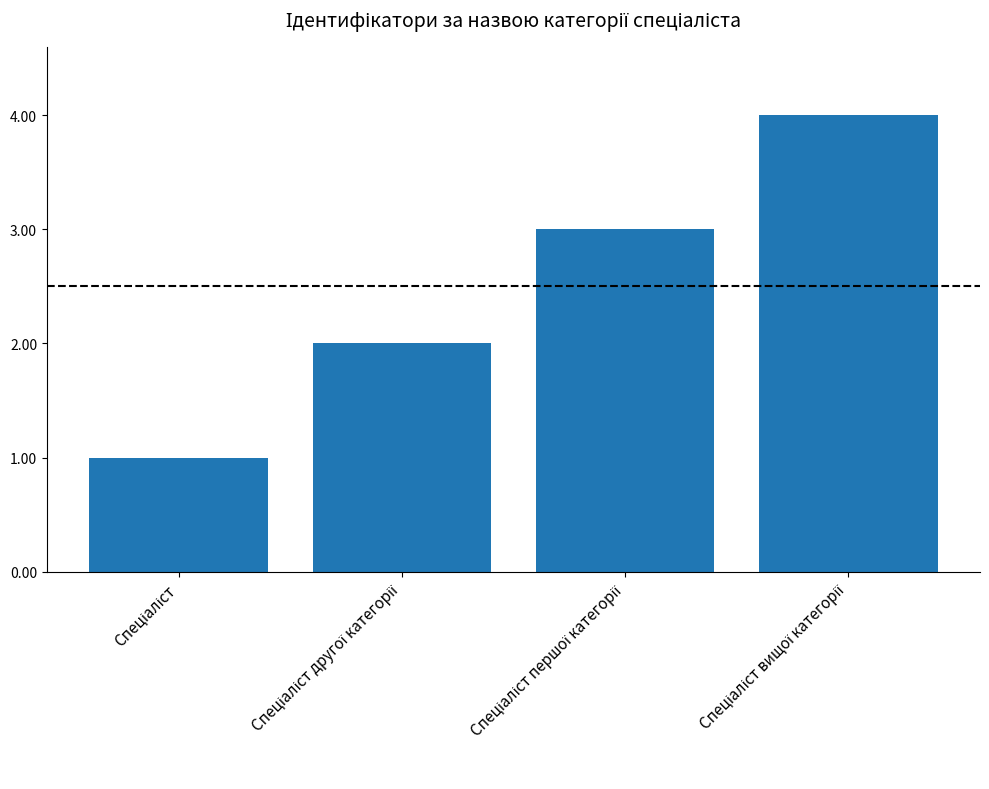

What is the sum of all values?

10